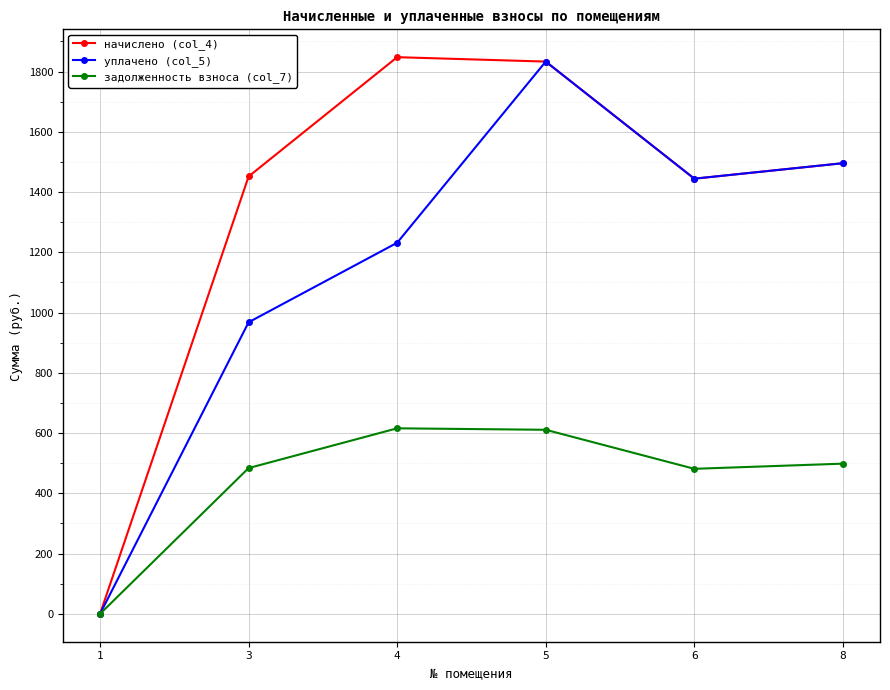

Rank the series at 4 from lowest to highest value.

задолженность взноса (col_7), уплачено (col_5), начислено (col_4)